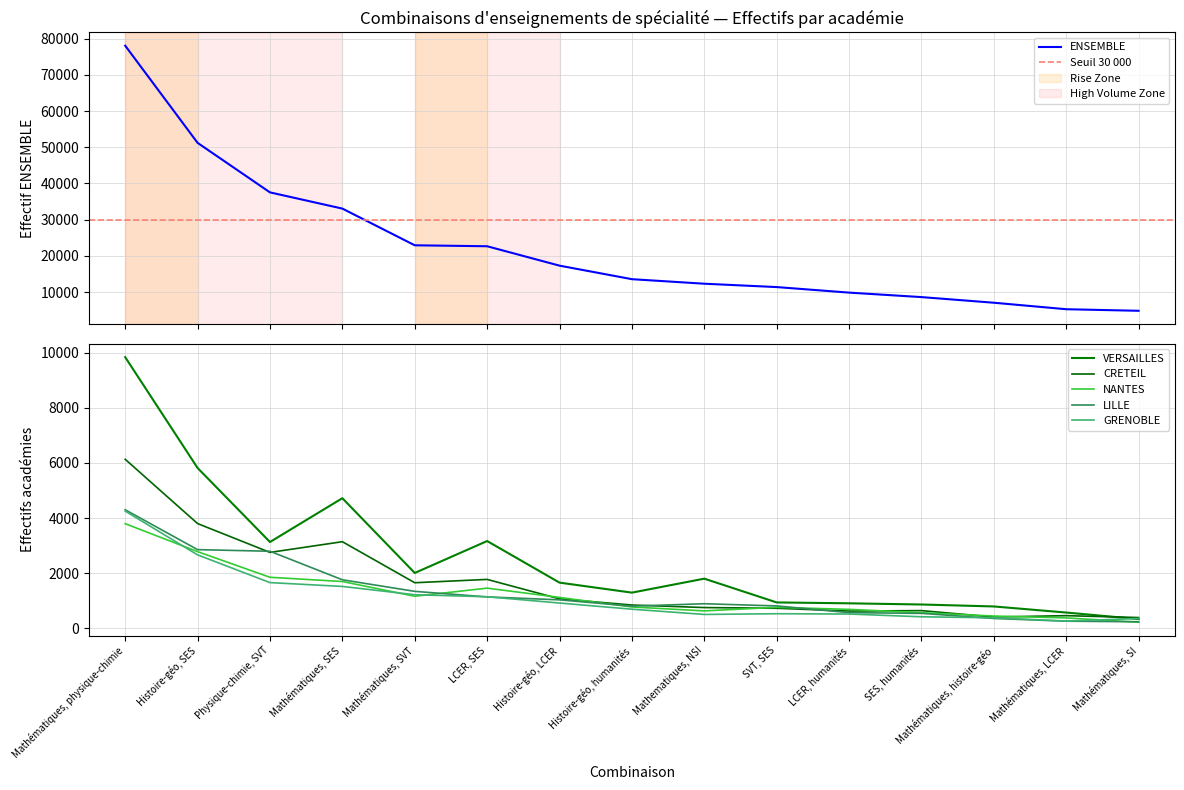

Does the chart display data point markers on the line(s)?

No